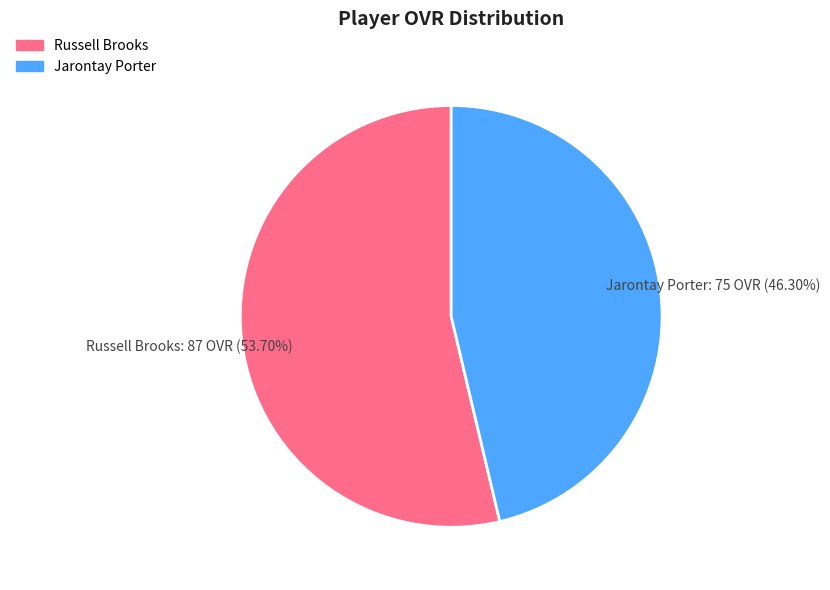

To the nearest percent, what percentage of the pie is Jarontay?

46%